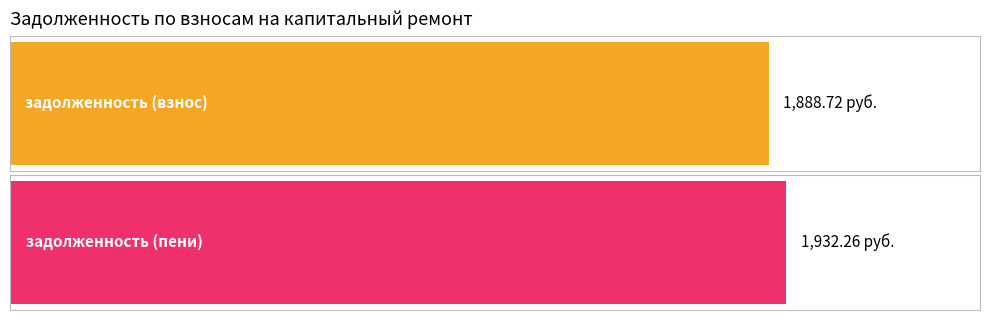

Is the value of задолженность (пени) at 14 greater than the value of задолженность (взнос) at 9?

Yes